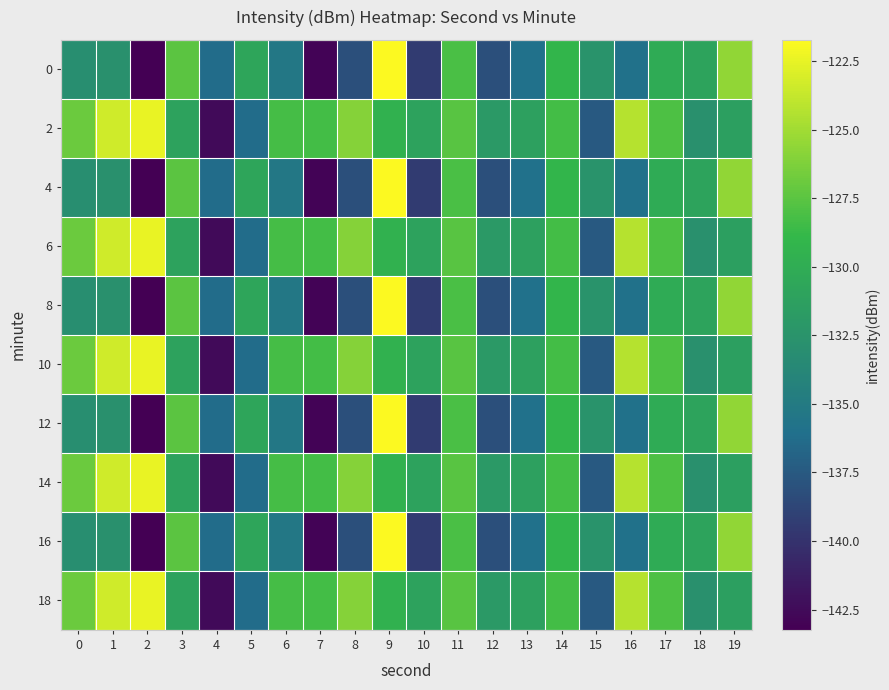

Reading left to right, transcribe all the data shown in this chart.

0: 0=-133.1	1=-132.8	2=-143.2	3=-127.5	4=-136.3	5=-130.6	6=-135.3	7=-142.9	8=-138.1	9=-121.7	10=-139.4	11=-128.1	12=-138.2	13=-136.0	14=-129.1	15=-132.5	16=-135.8	17=-130.2	18=-130.9	19=-125.6
2: 0=-126.9	1=-123.3	2=-122.4	3=-131.0	4=-142.5	5=-136.3	6=-128.3	7=-128.3	8=-125.9	9=-129.5	10=-131.0	11=-127.5	12=-131.9	13=-131.2	14=-128.4	15=-137.5	16=-124.3	17=-128.0	18=-132.8	19=-131.4
4: 0=-133.1	1=-132.8	2=-143.2	3=-127.5	4=-136.3	5=-130.6	6=-135.3	7=-142.9	8=-138.1	9=-121.7	10=-139.4	11=-128.1	12=-138.2	13=-136.0	14=-129.1	15=-132.5	16=-135.8	17=-130.2	18=-130.9	19=-125.6
6: 0=-126.9	1=-123.3	2=-122.4	3=-131.0	4=-142.5	5=-136.3	6=-128.3	7=-128.3	8=-125.9	9=-129.5	10=-131.0	11=-127.5	12=-131.9	13=-131.2	14=-128.4	15=-137.5	16=-124.3	17=-128.0	18=-132.8	19=-131.4
8: 0=-133.1	1=-132.8	2=-143.2	3=-127.5	4=-136.3	5=-130.6	6=-135.3	7=-142.9	8=-138.1	9=-121.7	10=-139.4	11=-128.1	12=-138.2	13=-136.0	14=-129.1	15=-132.5	16=-135.8	17=-130.2	18=-130.9	19=-125.6
10: 0=-126.9	1=-123.3	2=-122.4	3=-131.0	4=-142.5	5=-136.3	6=-128.3	7=-128.3	8=-125.9	9=-129.5	10=-131.0	11=-127.5	12=-131.9	13=-131.2	14=-128.4	15=-137.5	16=-124.3	17=-128.0	18=-132.8	19=-131.4
12: 0=-133.1	1=-132.8	2=-143.2	3=-127.5	4=-136.3	5=-130.6	6=-135.3	7=-142.9	8=-138.1	9=-121.7	10=-139.4	11=-128.1	12=-138.2	13=-136.0	14=-129.1	15=-132.5	16=-135.8	17=-130.2	18=-130.9	19=-125.6
14: 0=-126.9	1=-123.3	2=-122.4	3=-131.0	4=-142.5	5=-136.3	6=-128.3	7=-128.3	8=-125.9	9=-129.5	10=-131.0	11=-127.5	12=-131.9	13=-131.2	14=-128.4	15=-137.5	16=-124.3	17=-128.0	18=-132.8	19=-131.4
16: 0=-133.1	1=-132.8	2=-143.2	3=-127.5	4=-136.3	5=-130.6	6=-135.3	7=-142.9	8=-138.1	9=-121.7	10=-139.4	11=-128.1	12=-138.2	13=-136.0	14=-129.1	15=-132.5	16=-135.8	17=-130.2	18=-130.9	19=-125.6
18: 0=-126.9	1=-123.3	2=-122.4	3=-131.0	4=-142.5	5=-136.3	6=-128.3	7=-128.3	8=-125.9	9=-129.5	10=-131.0	11=-127.5	12=-131.9	13=-131.2	14=-128.4	15=-137.5	16=-124.3	17=-128.0	18=-132.8	19=-131.4